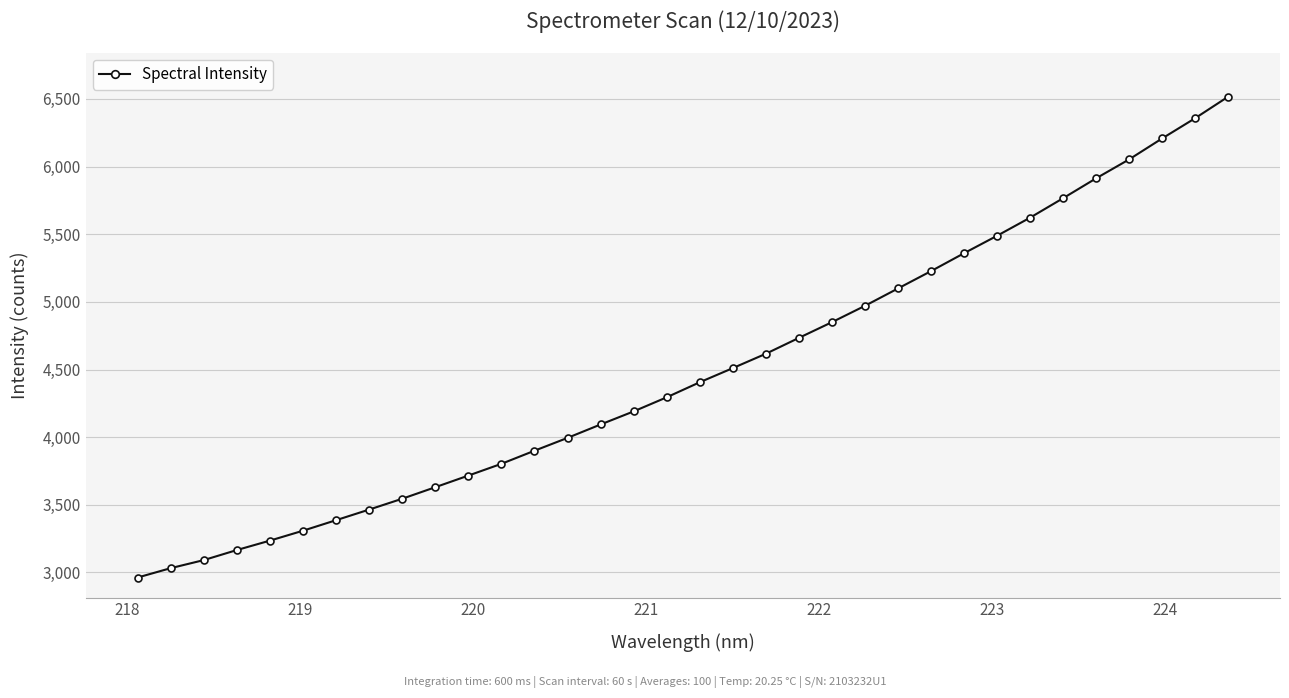

How many data points does each series have?

34